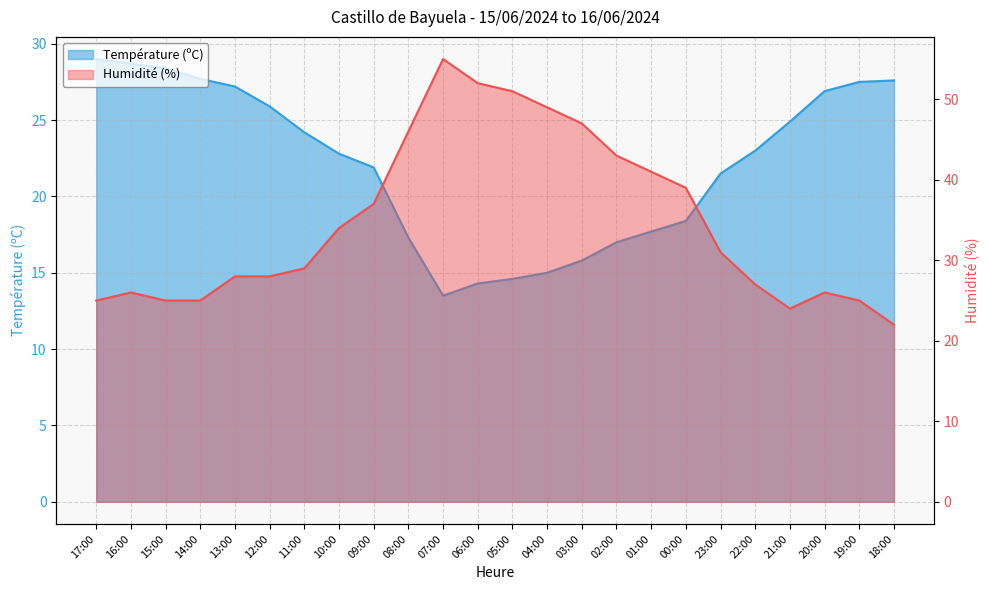

Which series has the widest spread of values?

Humidité (%)